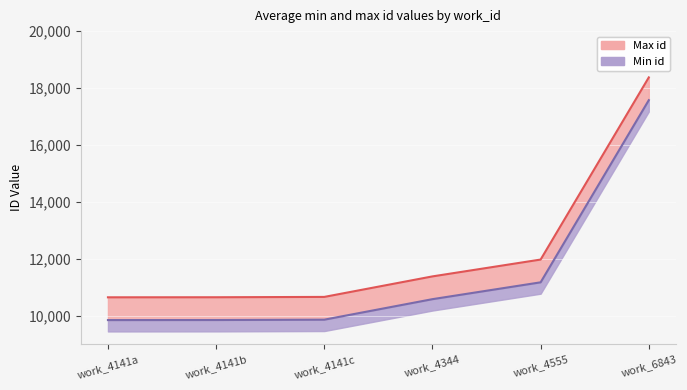

Which series has the largest range (max minus min)?

Max id